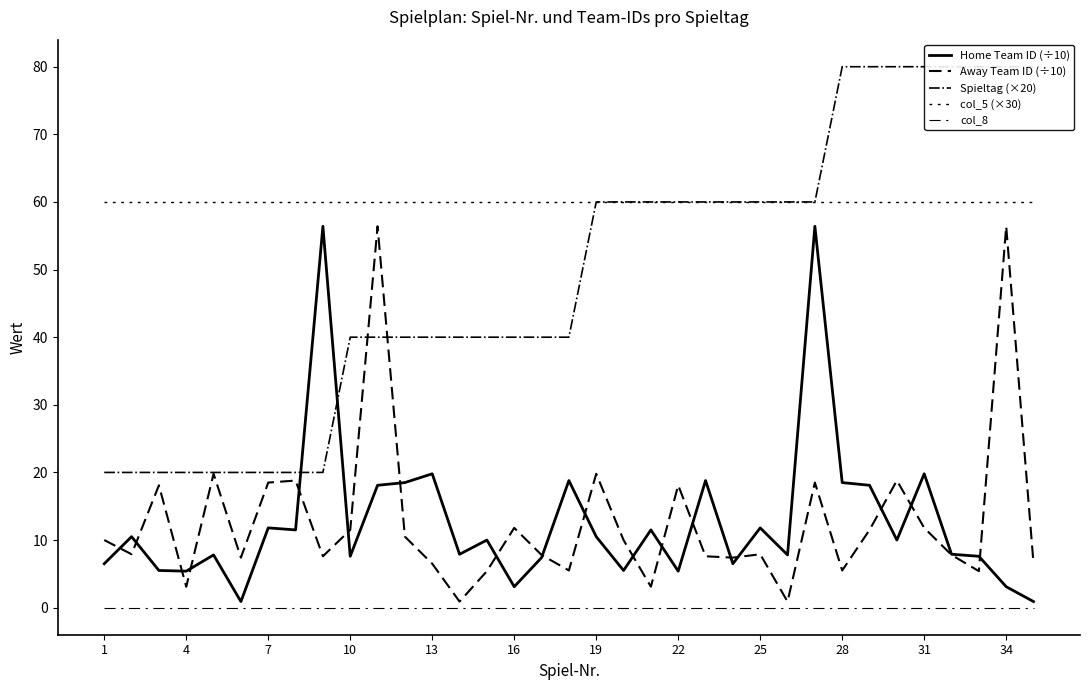

What is the difference between the highest and lowest values at 16?

60.0